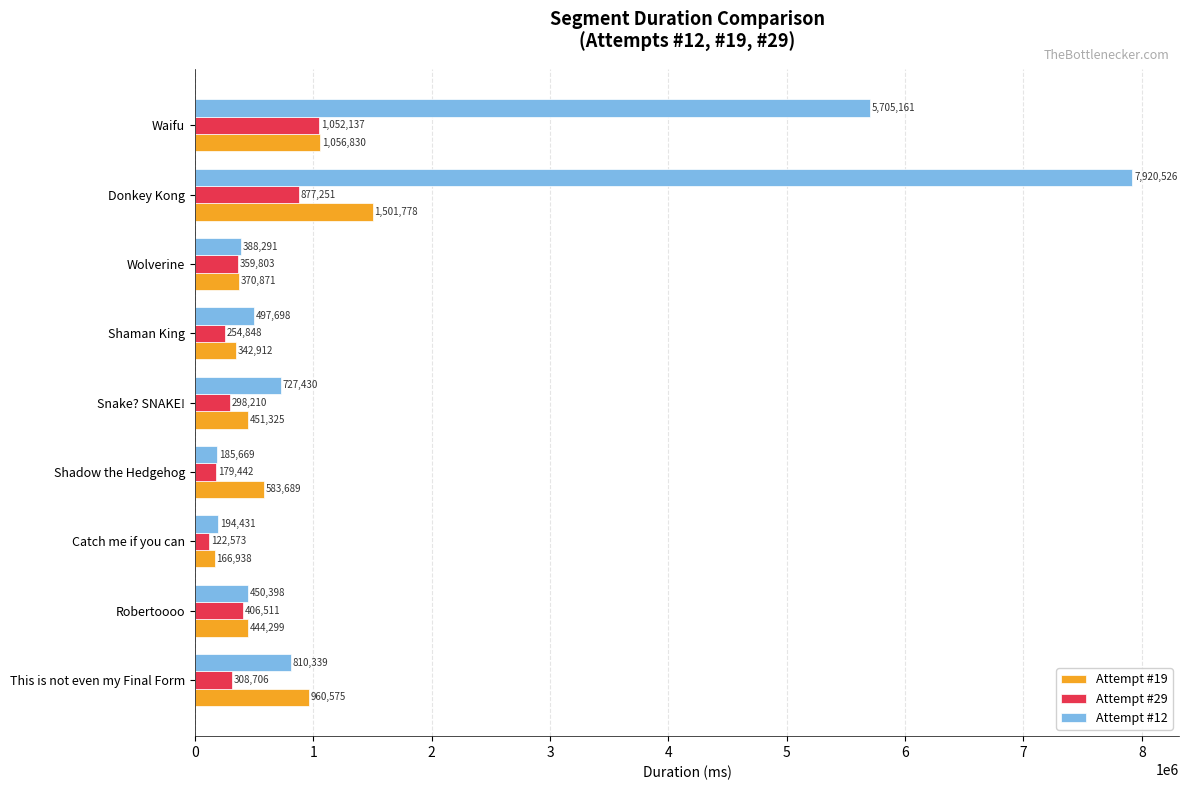

How many data points in Attempt #12 are less than 497698?

4